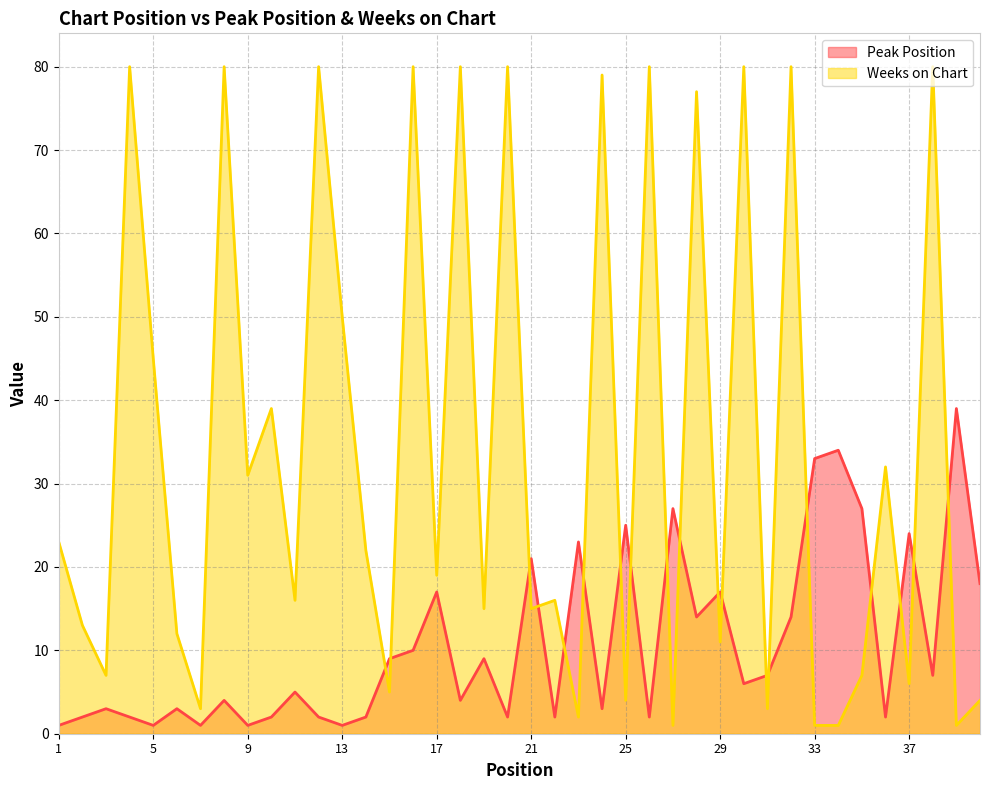

Which category has the lowest value in the Weeks on Chart series?

27